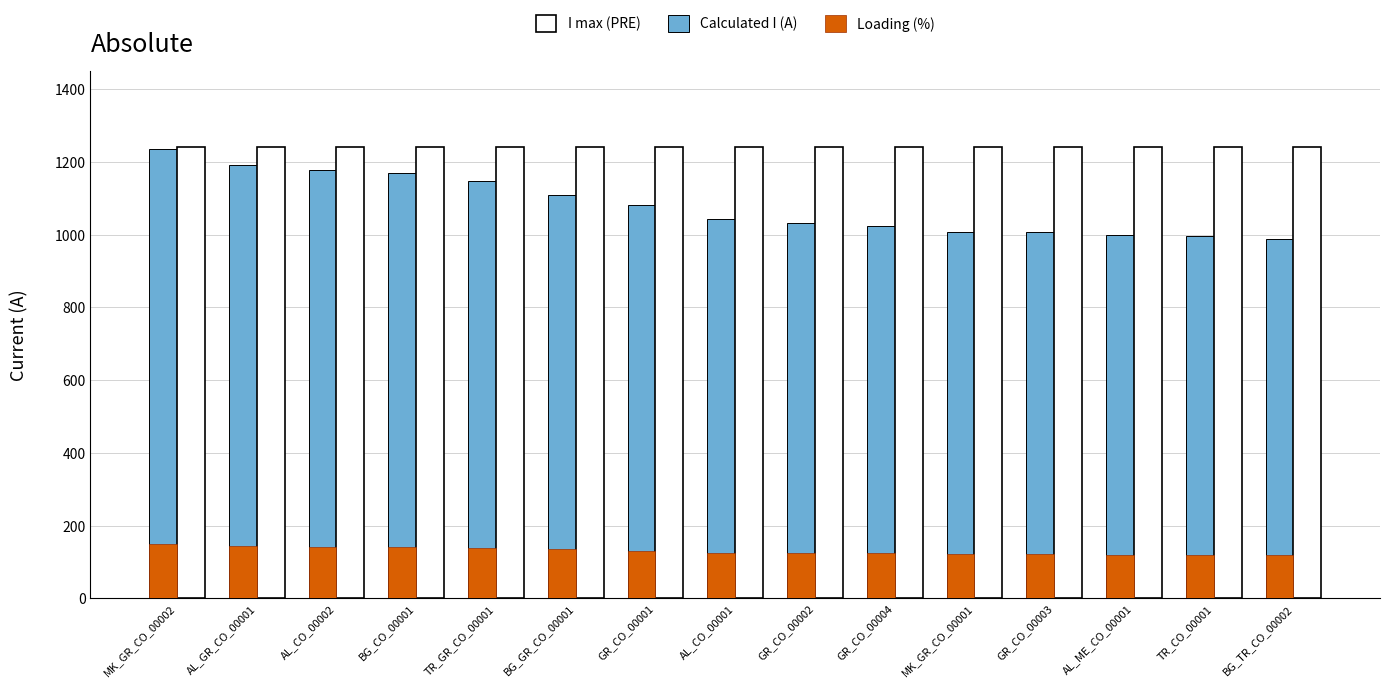

Between AL_CO_00002 and MK_GR_CO_00001, which series saw the biggest shift?

Calculated I (A)